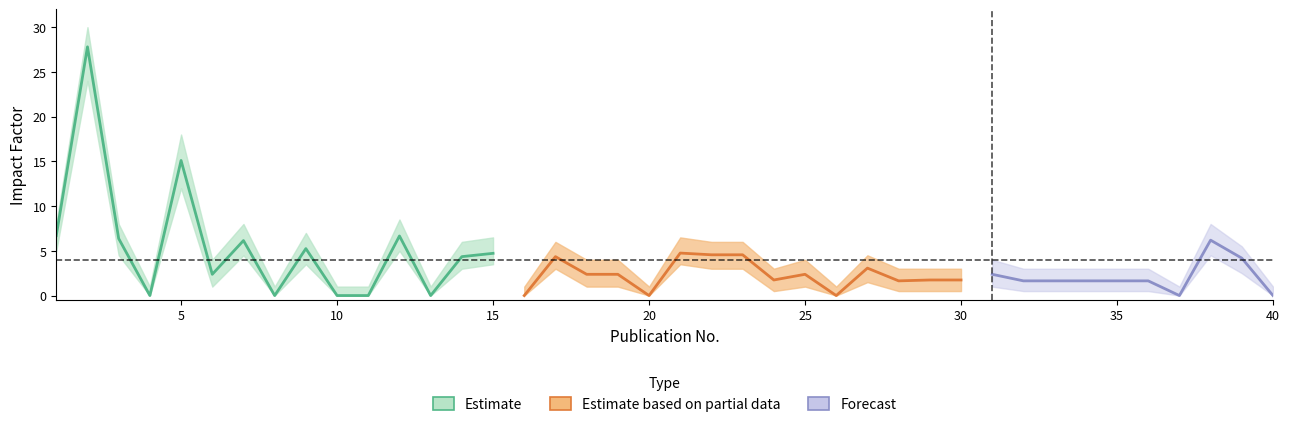

At which category does the chart reach its peak across all series?

2